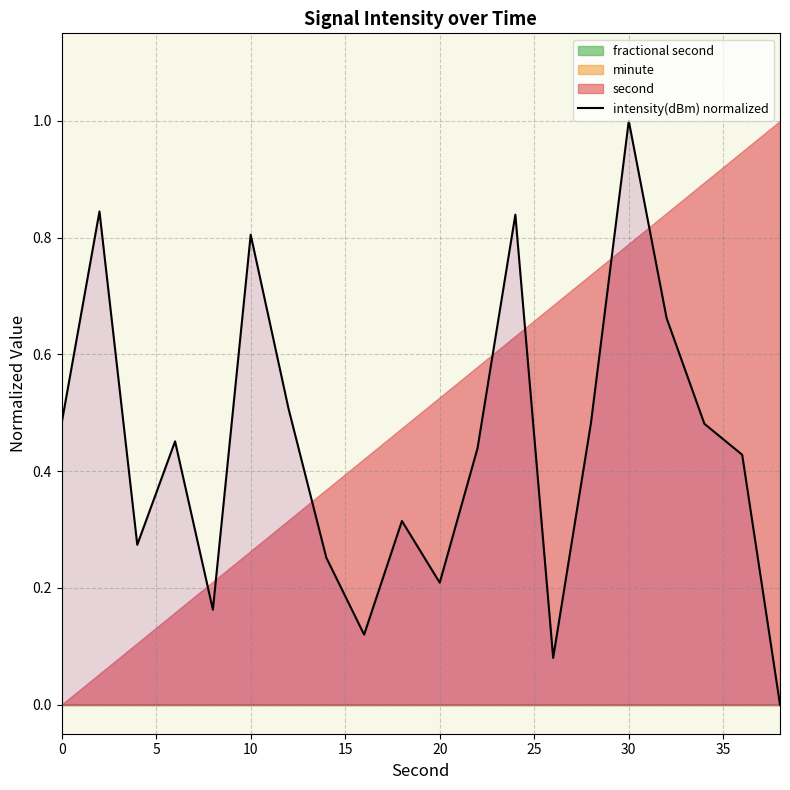

What is the highest value of the intensity(dBm) normalized series?

1.0